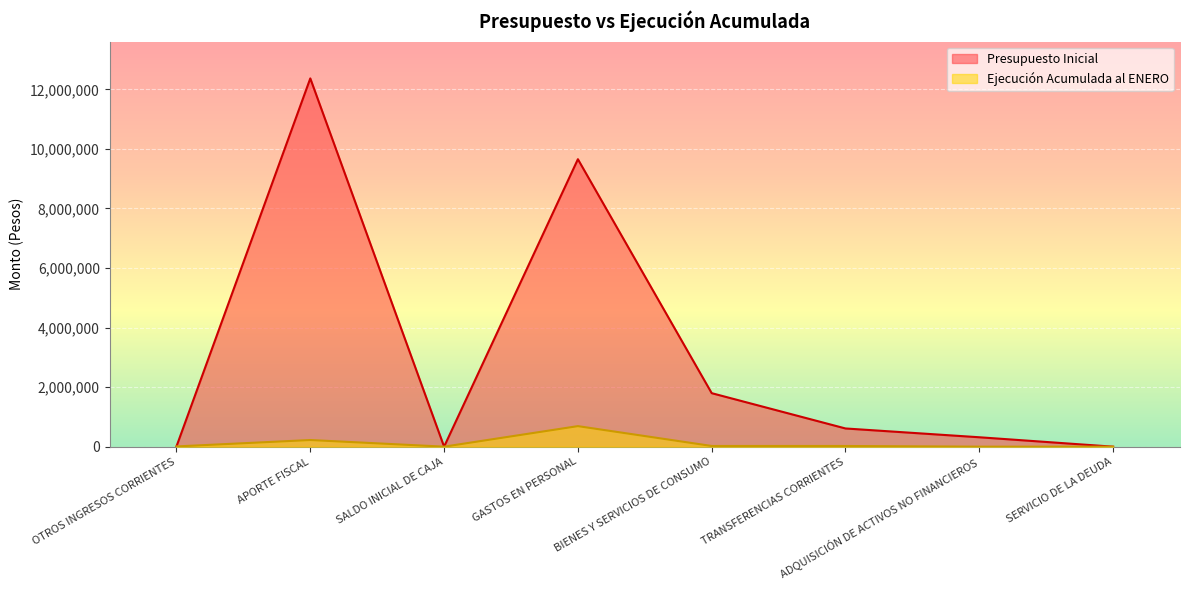

What is the label of the 7th point from the left?

ADQUISICIÓN DE ACTIVOS NO FINANCIEROS